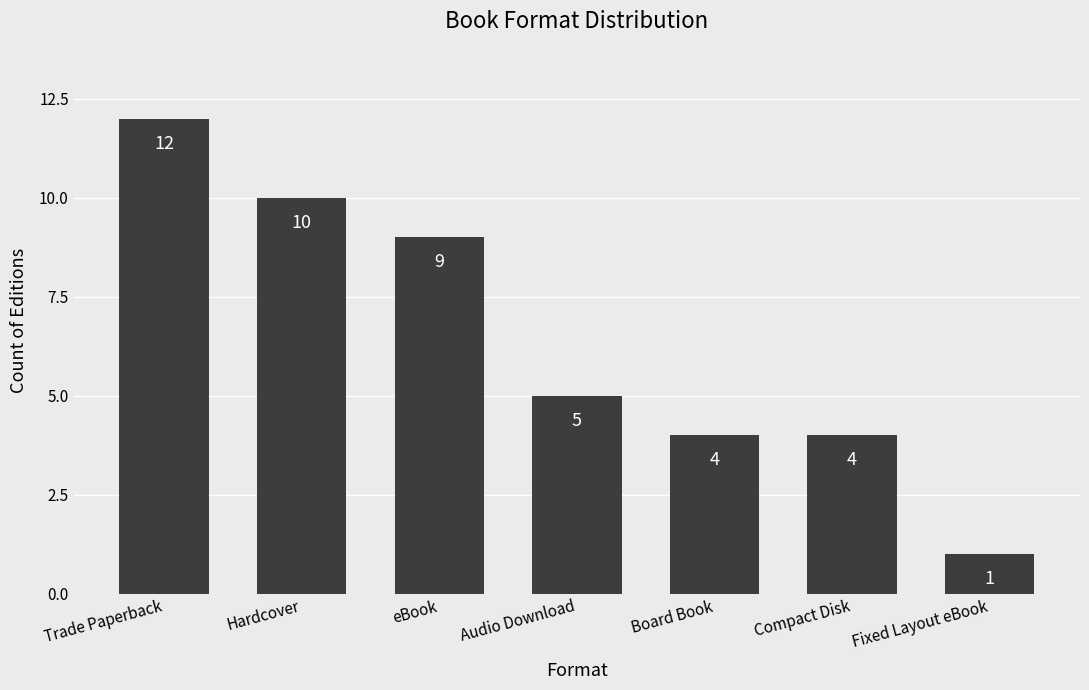

Reading left to right, transcribe all the data shown in this chart.

Trade Paperback=12	Hardcover=10	eBook=9	Audio Download=5	Board Book=4	Compact Disk=4	Fixed Layout eBook=1